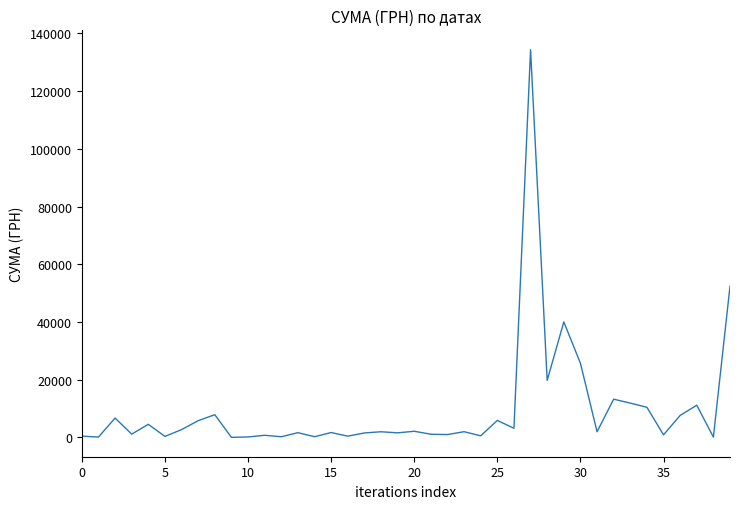

What is the difference between the maximum and minimum values?

134323.5